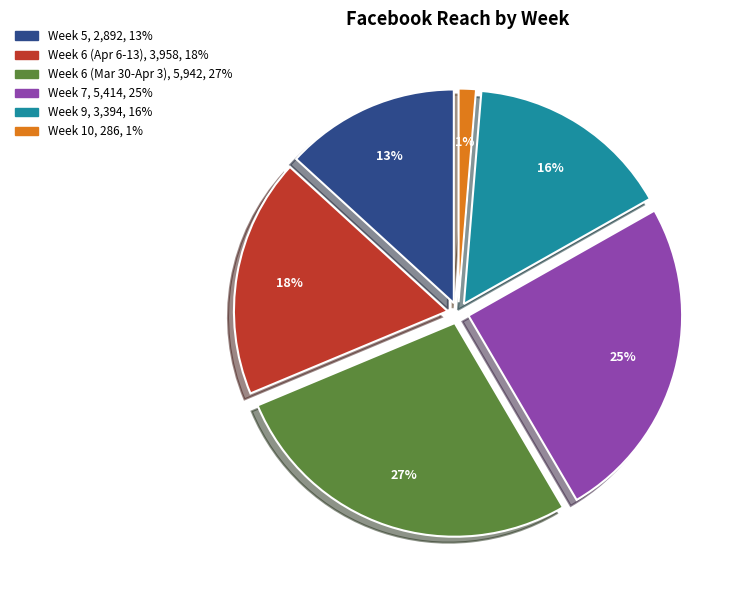

Is there a majority slice in this chart?

No